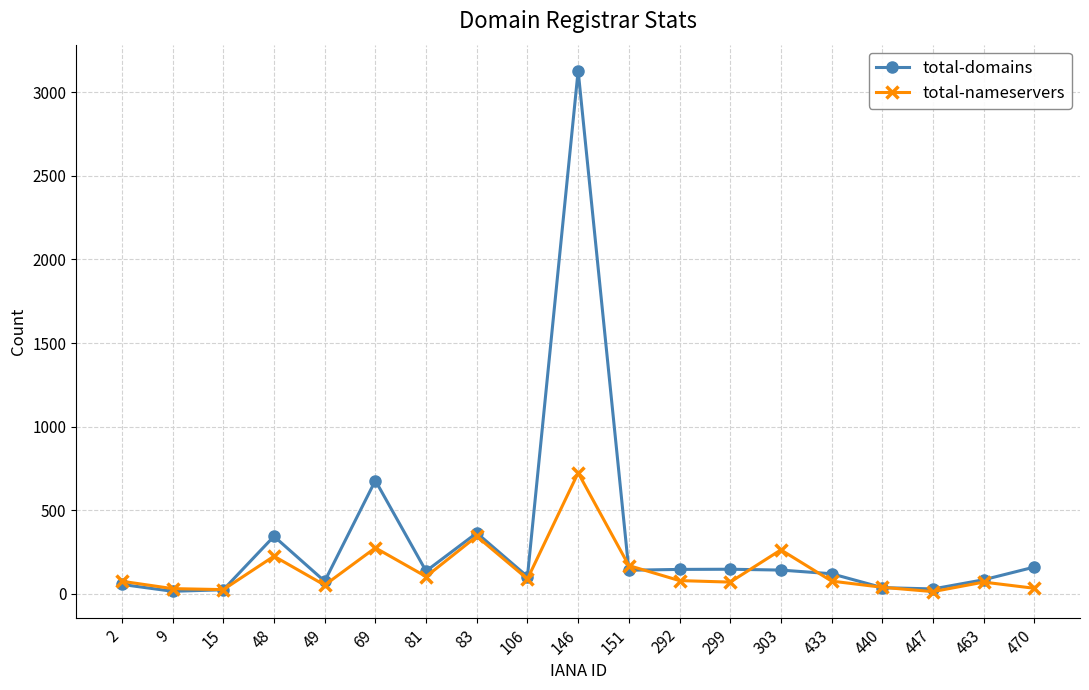

What are all the series names shown in the legend?

total-domains, total-nameservers